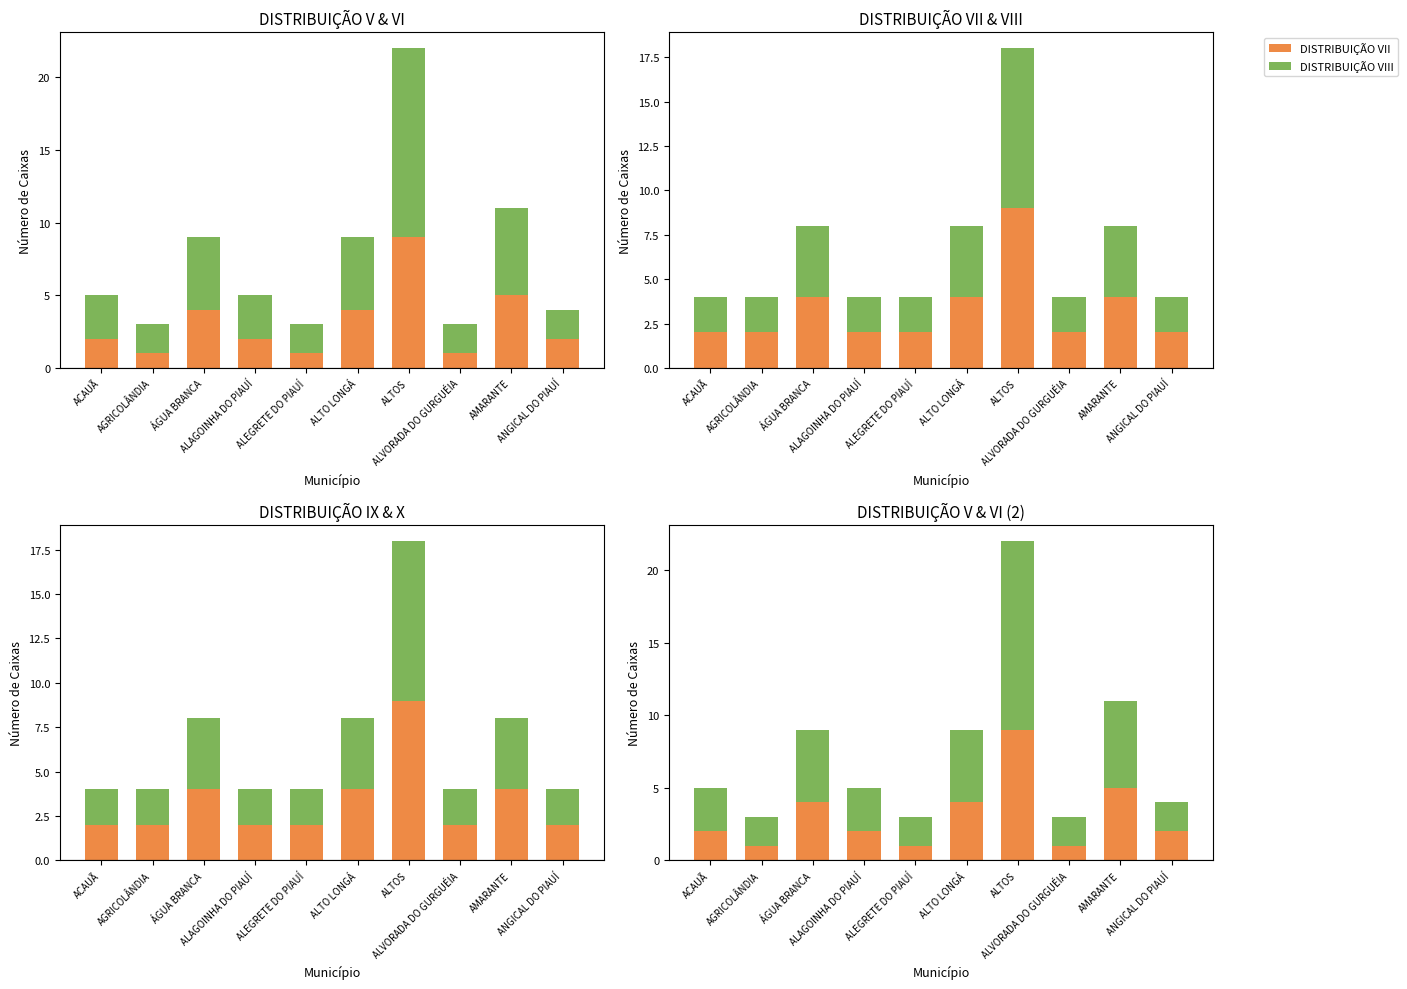

Where is DISTRIBUIÇÃO IX nearest to the value 5?

ÁGUA BRANCA